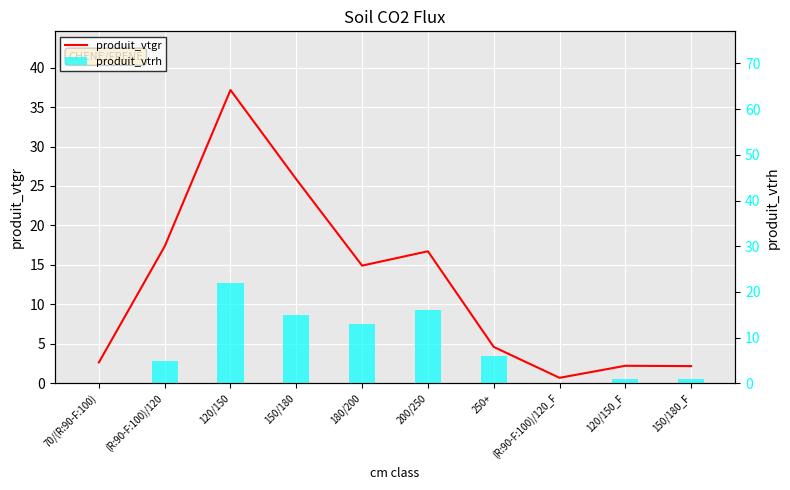

How many distinct data groups are displayed?

2